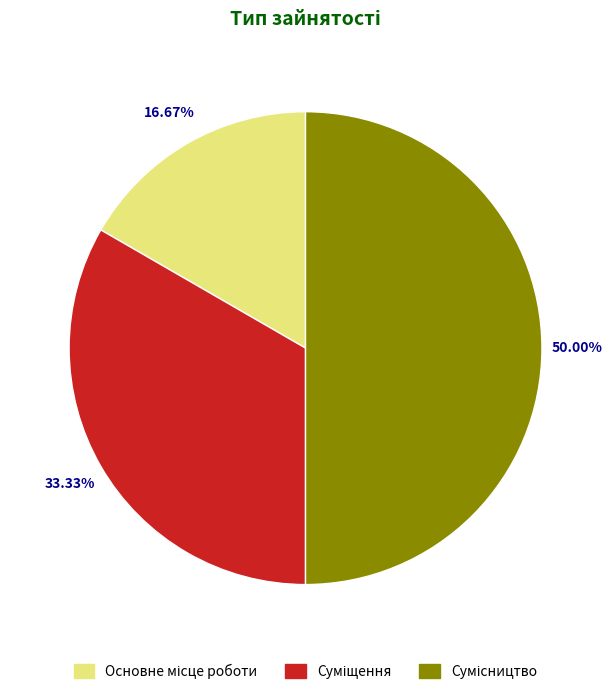

How many slices are in this pie chart?

3